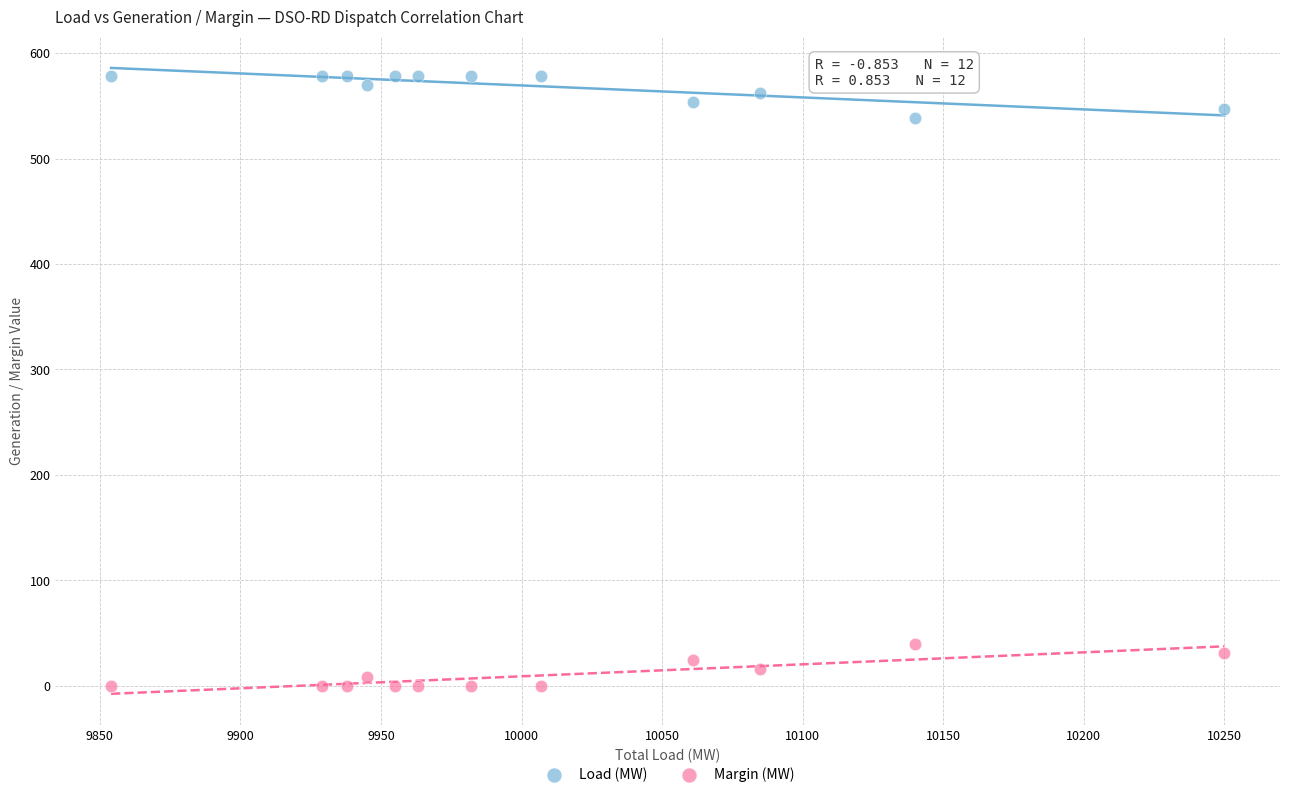

Which series reaches the minimum Y coordinate?

Margin (MW)